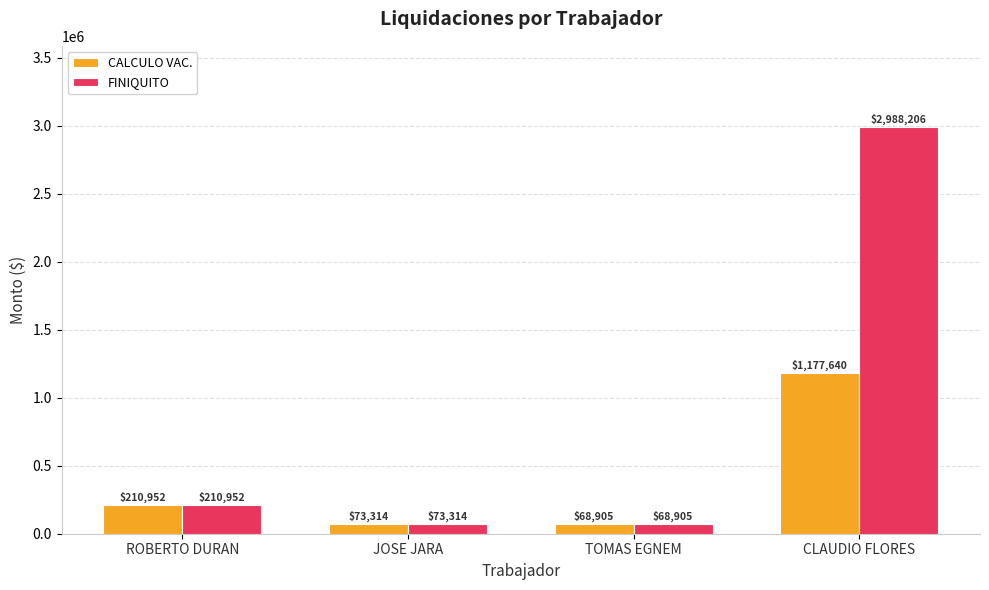

How many categories are shown in the chart?

4